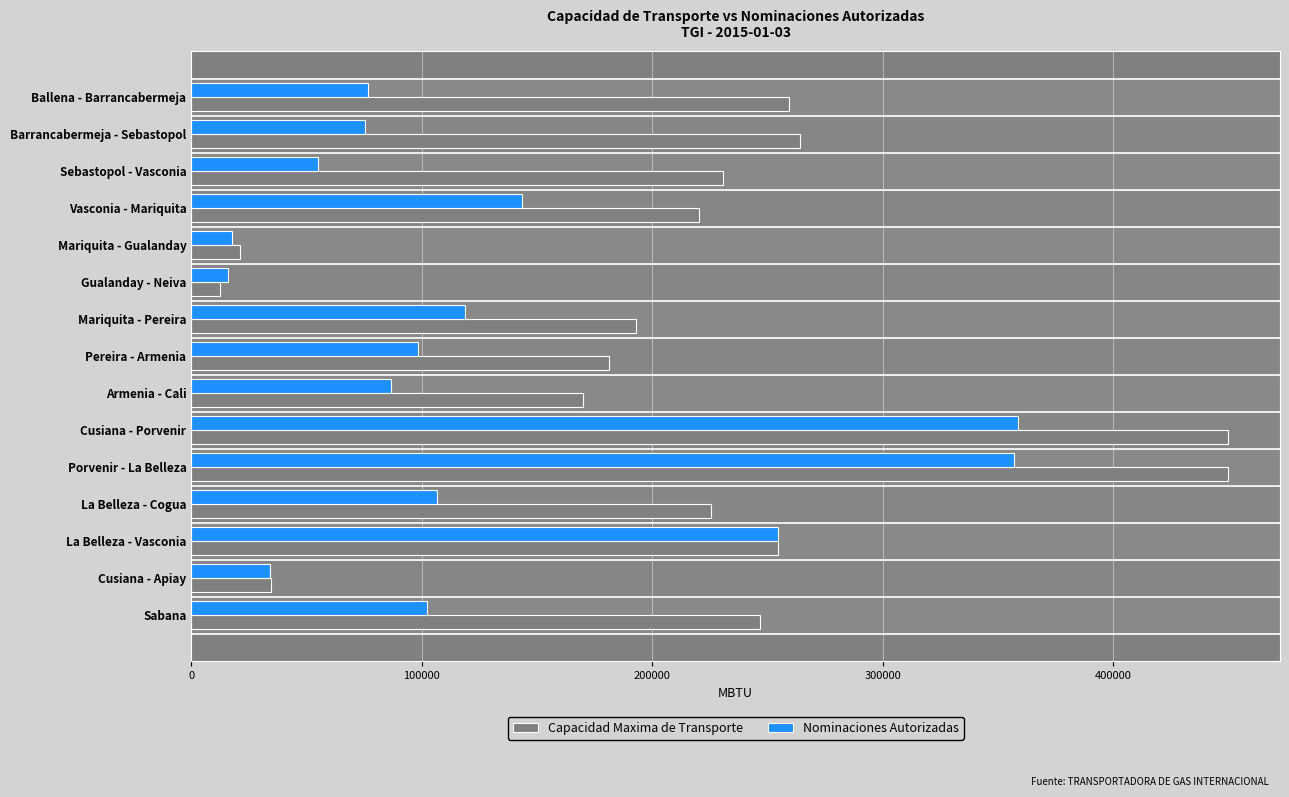

Which series has the largest total across all categories?

Capacidad Maxima de Transporte